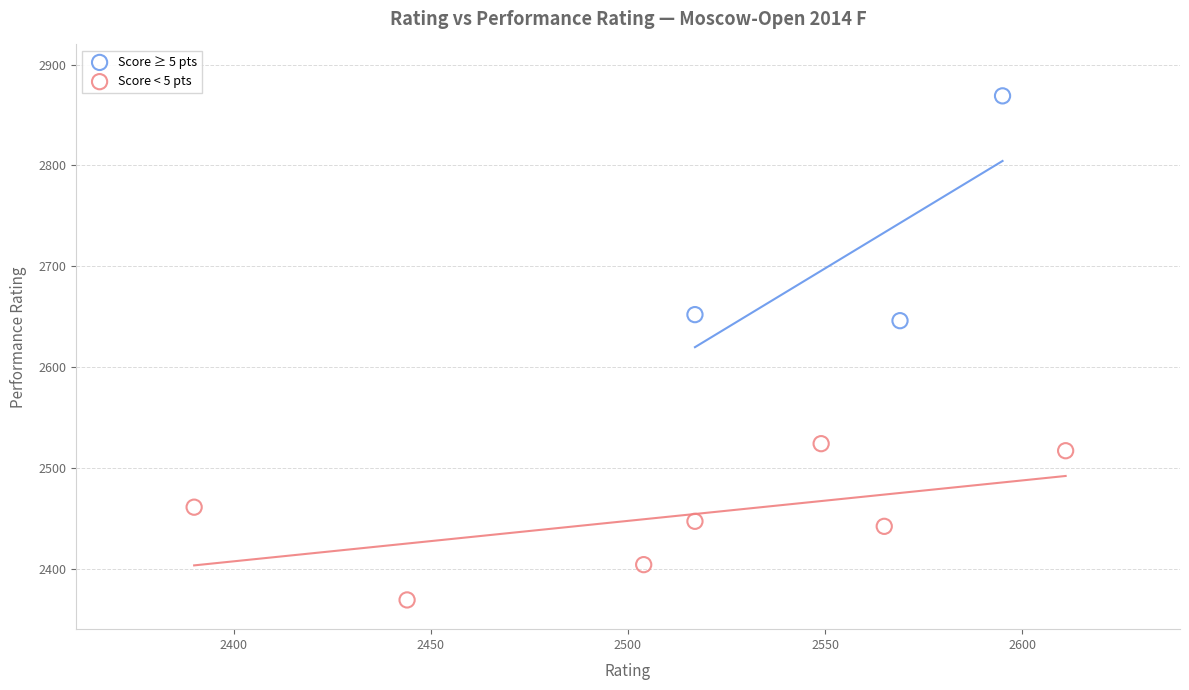

Which series has the widest spread of Y values?

Score ≥ 5 pts